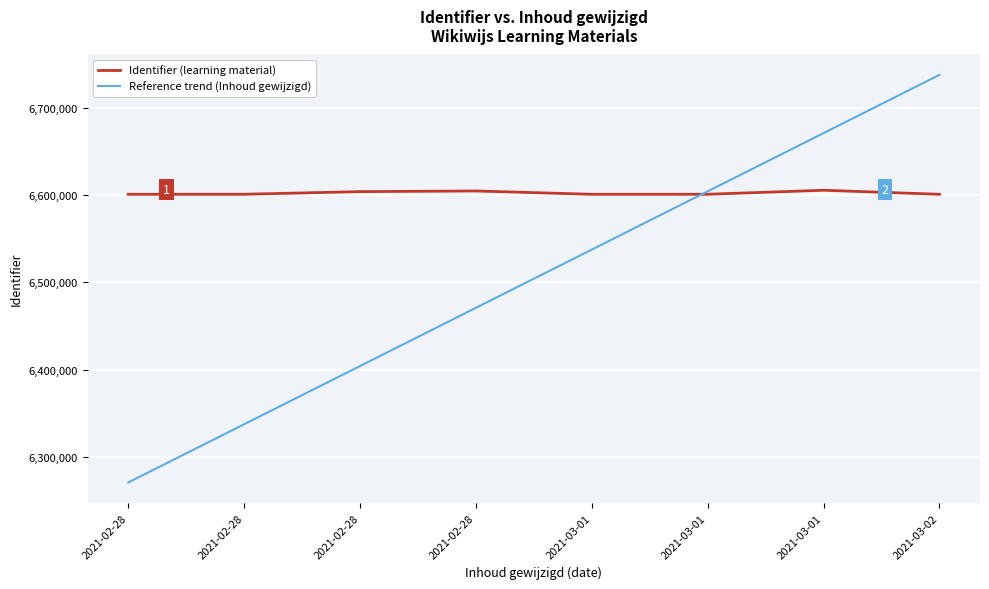

What is the spread (max minus min) of values at 2021-02-28?

330051.6